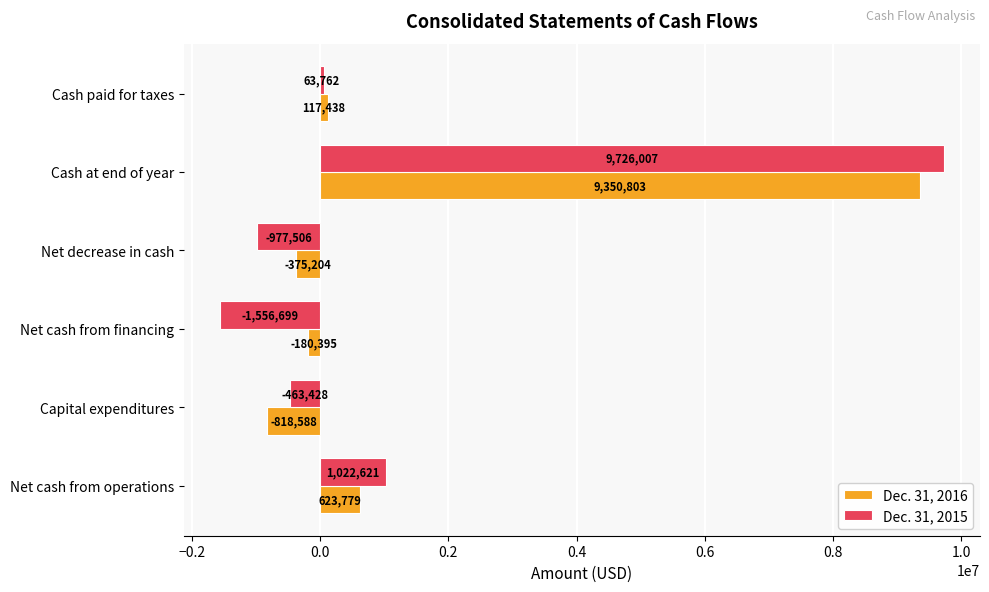

At which category is the sum across all series the highest?

Cash at end of year